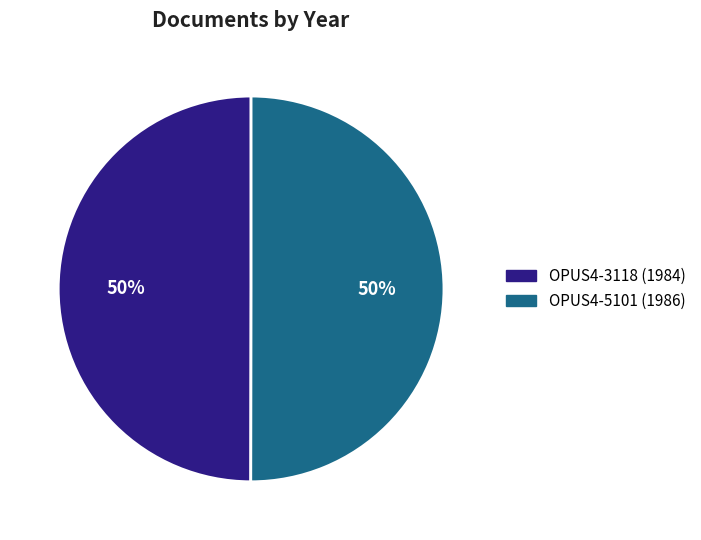

To the nearest percent, what is the average slice percentage?

50%